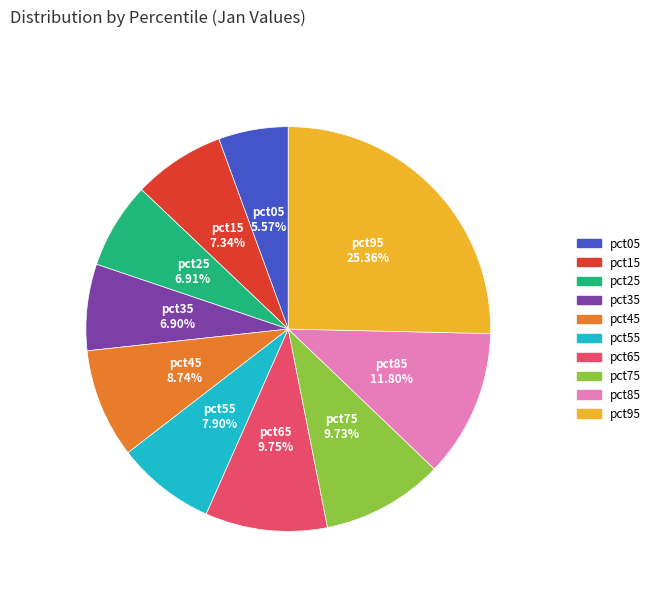

True or false: pct75 accounts for 10% of the total.

True